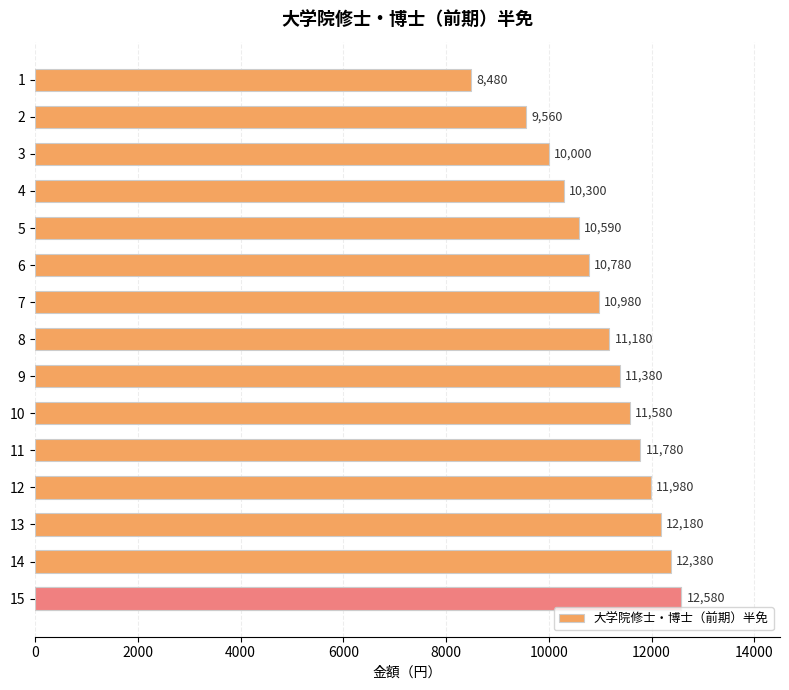

The chart shows a value of 16465 at 9. True or false?

False